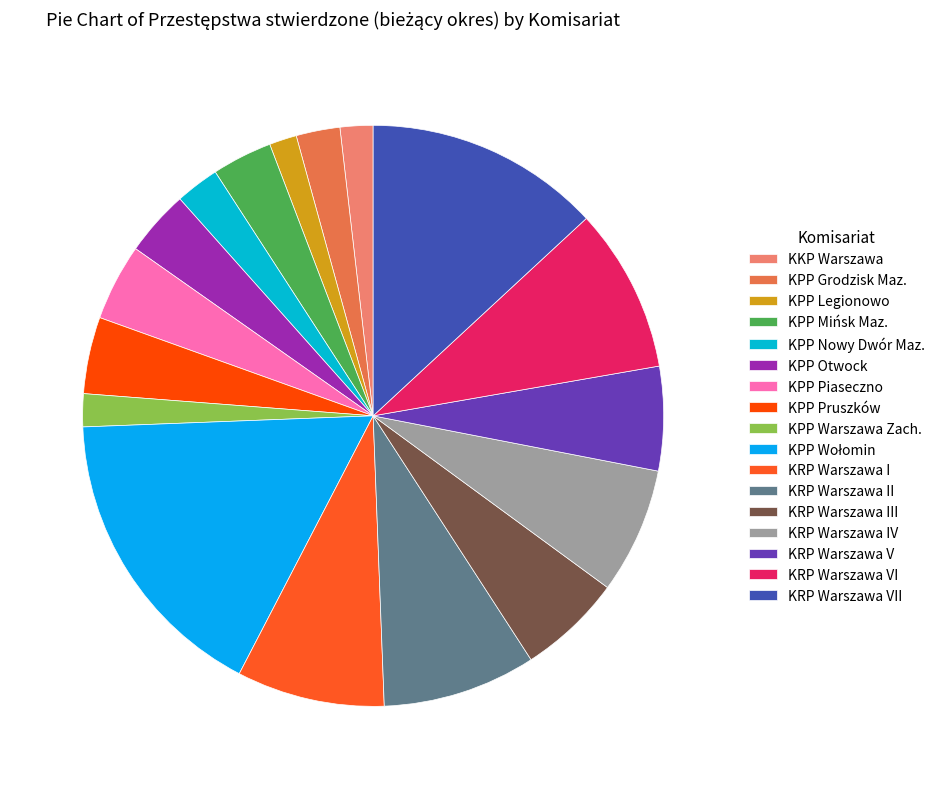

How many segments does this pie chart have?

17